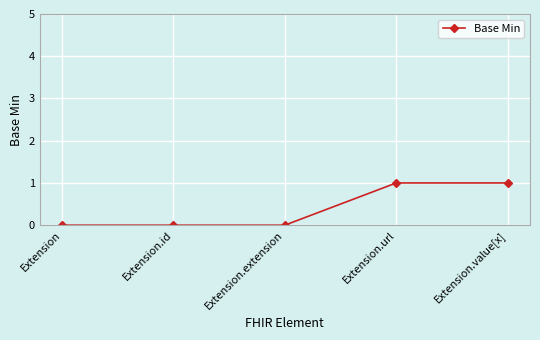

Between Extension and Extension.url, which is larger?

Extension.url